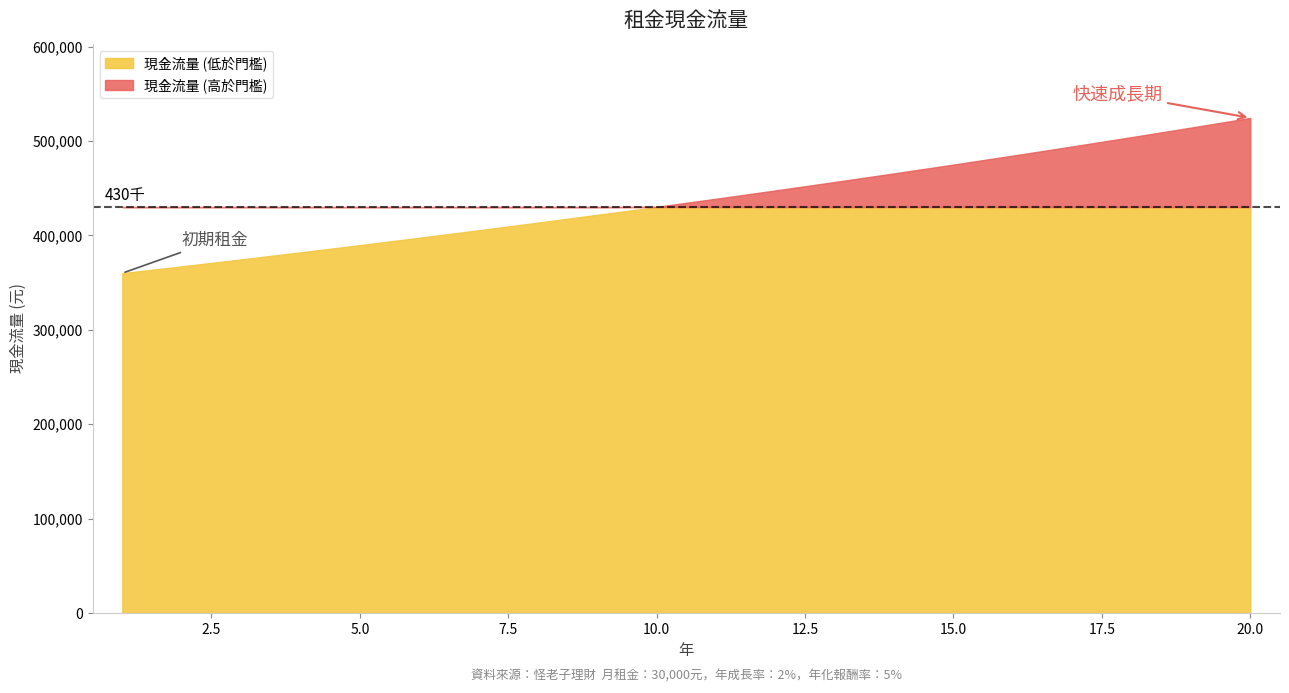

What is the value of the 6th point from the left?

397469.1